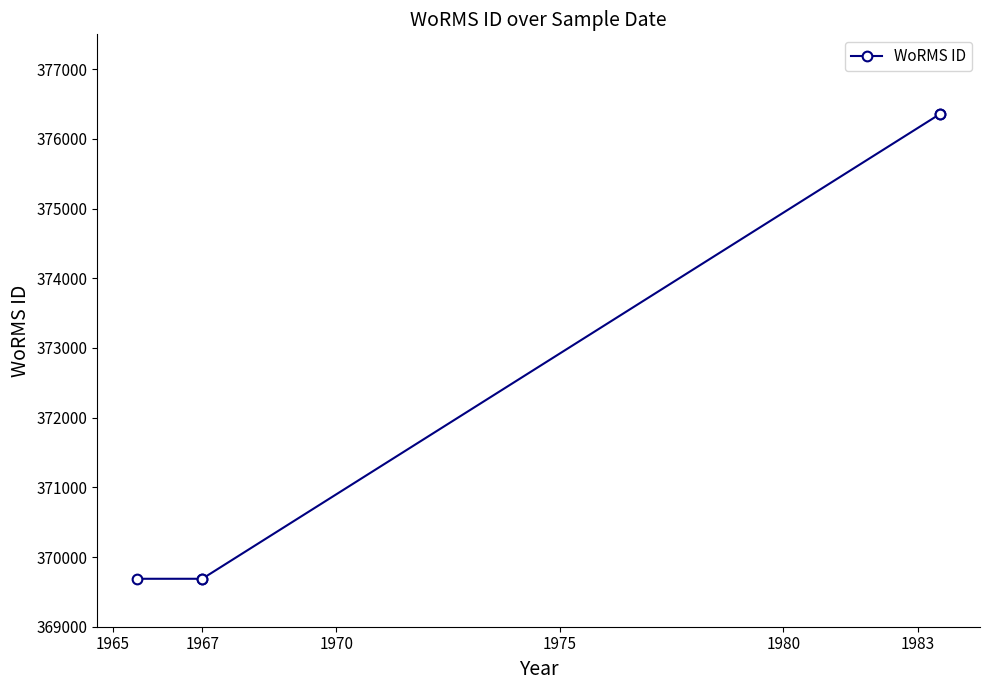

Which label corresponds to the smallest value in the chart?

1965